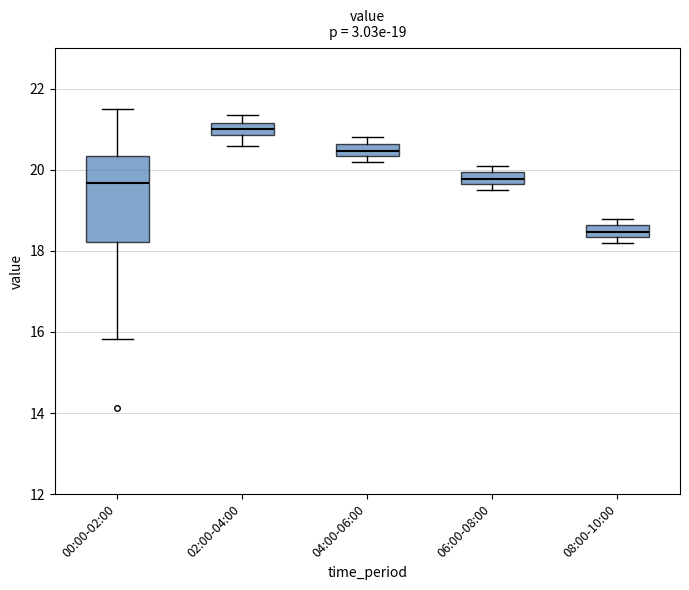

Which box's median line is the lowest?

08:00-10:00